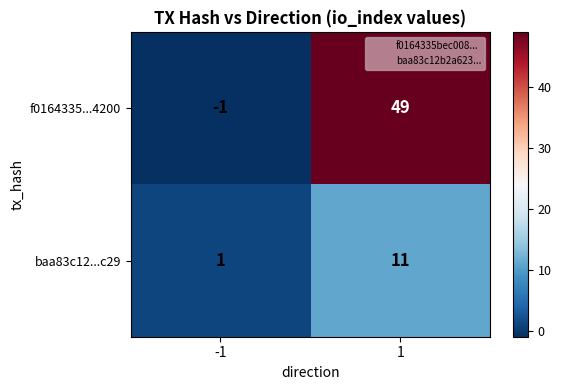

How many categories are shown in the chart?

2